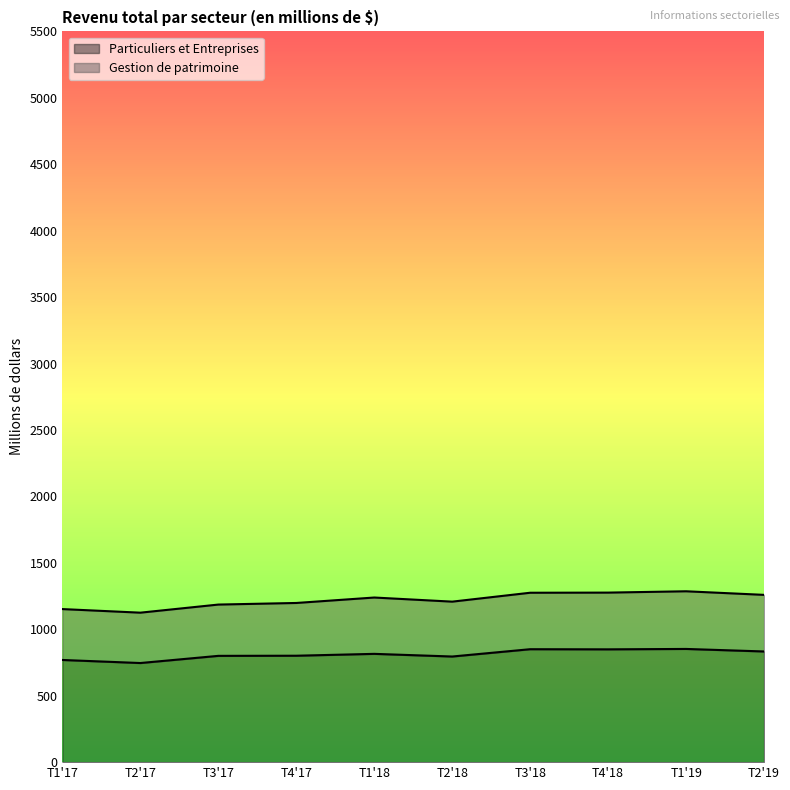

True or false: Particuliers et Entreprises has a value of 5293 at 2017.

False